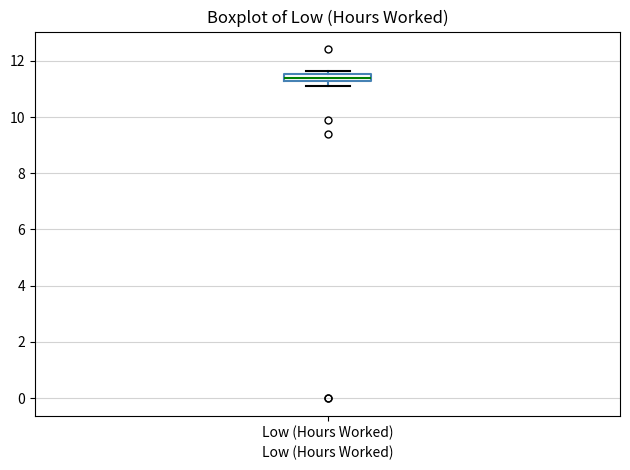

Where is the lower edge of the box for Low (Hours Worked) on the y-axis? The values are not printed on the chart, so give them approximately, as read against the axis.

11.2